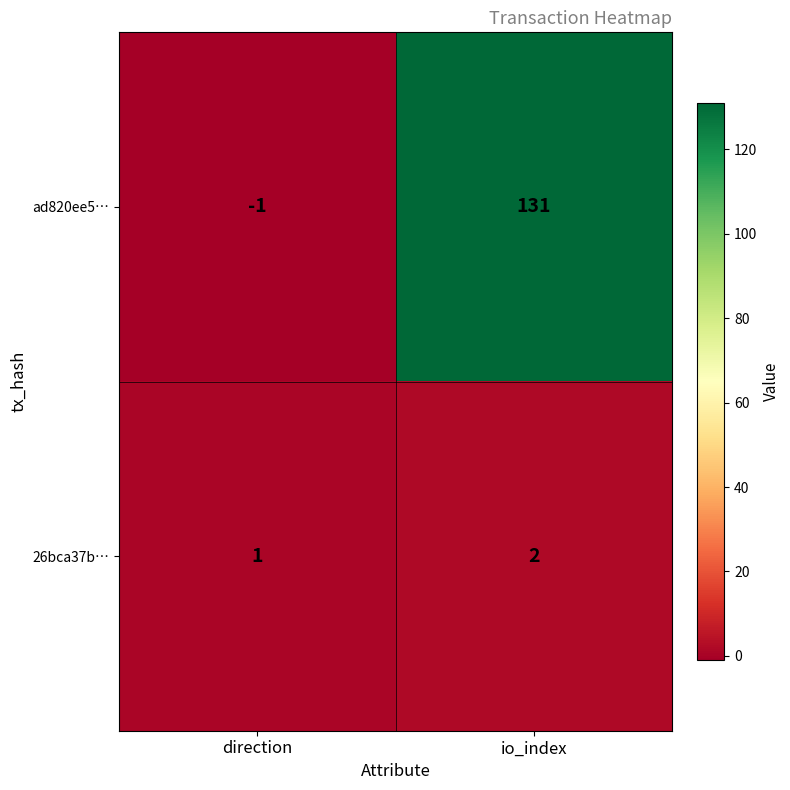

Where is 26bca37b… nearest to the value 1?

direction